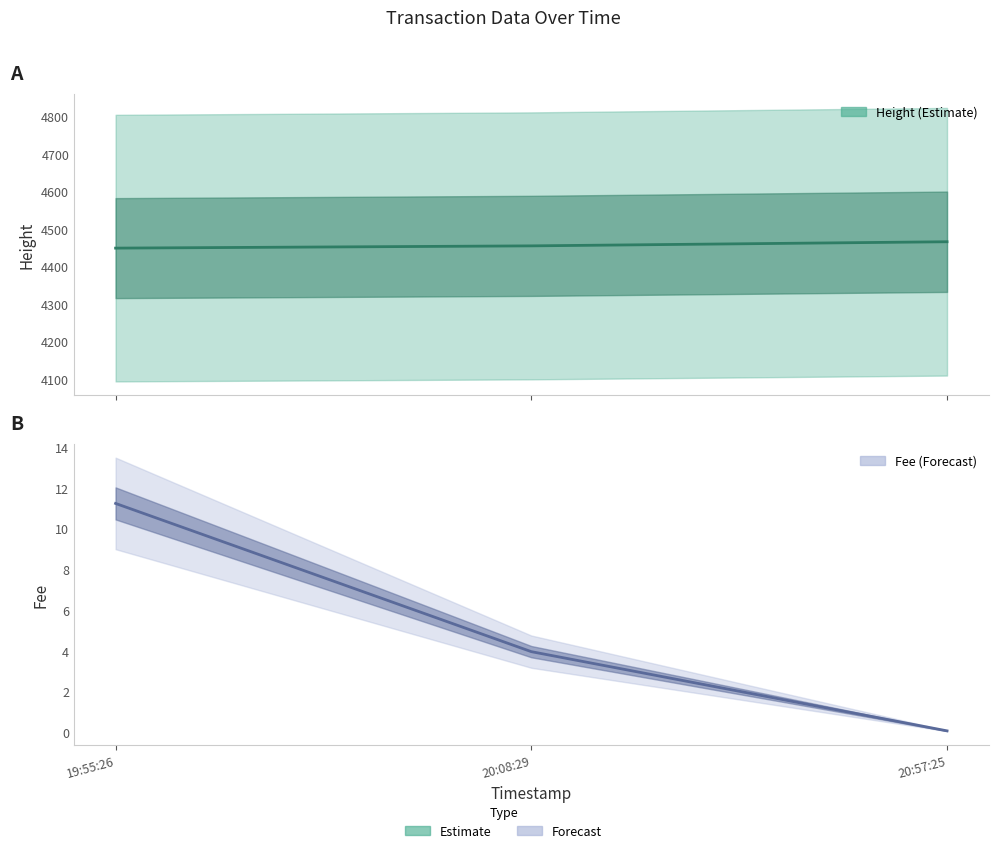

What is the total value across all series at 20:57:25?

4466.1